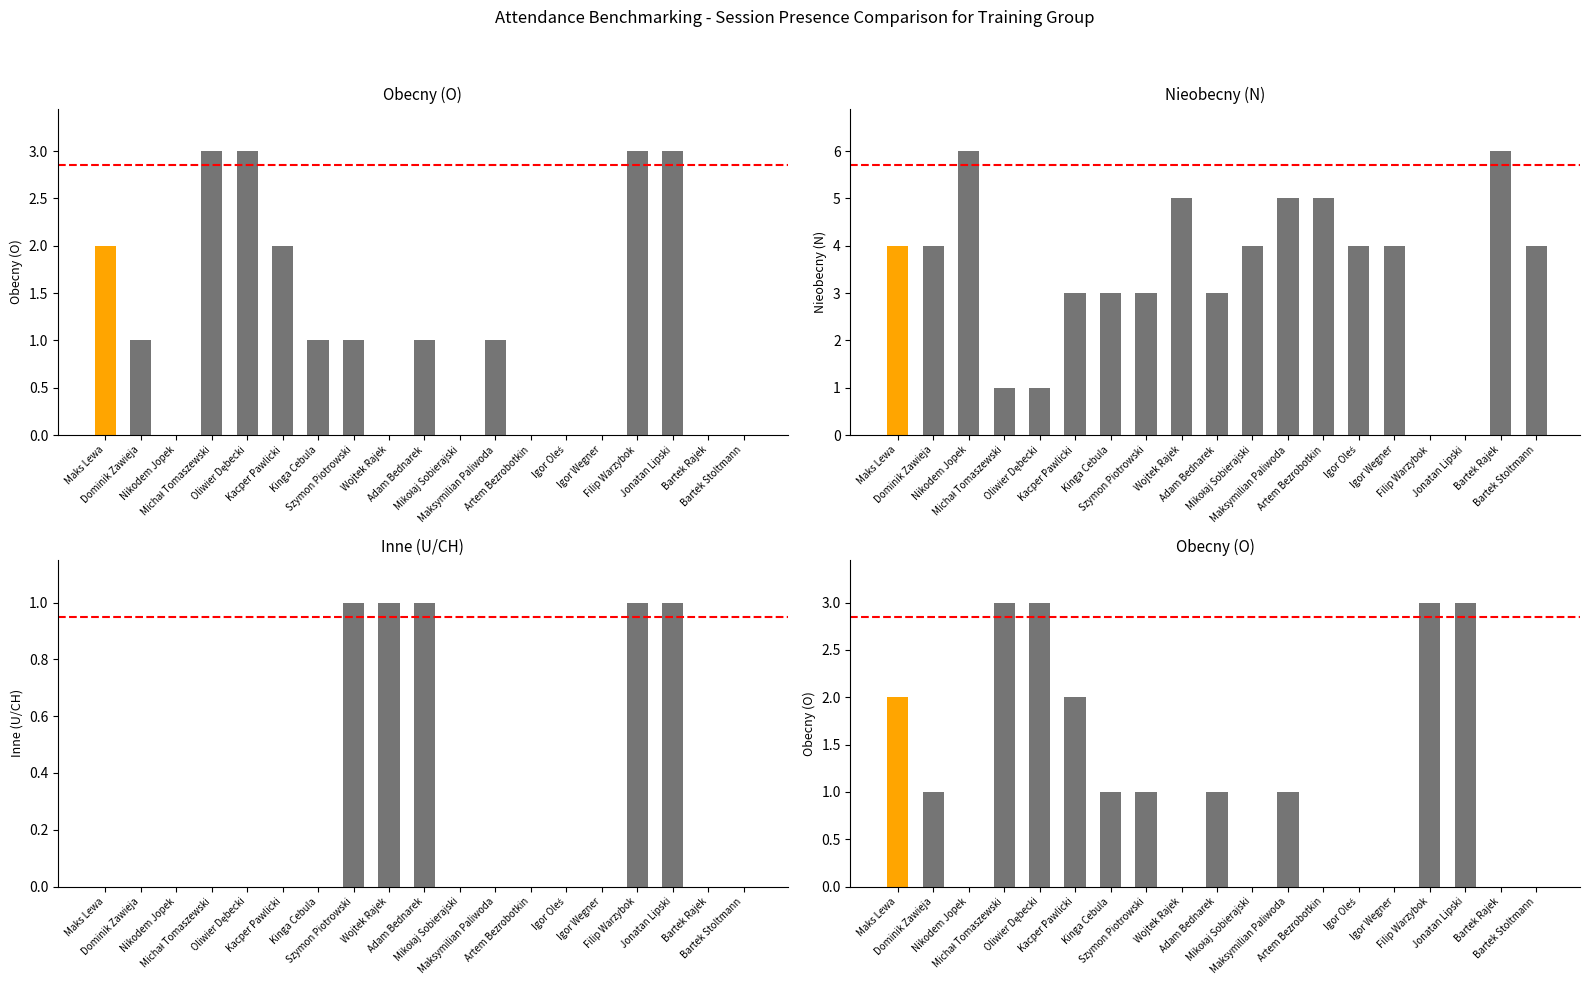

What is the label of the 6th bar from the left?

Kacper Pawlicki